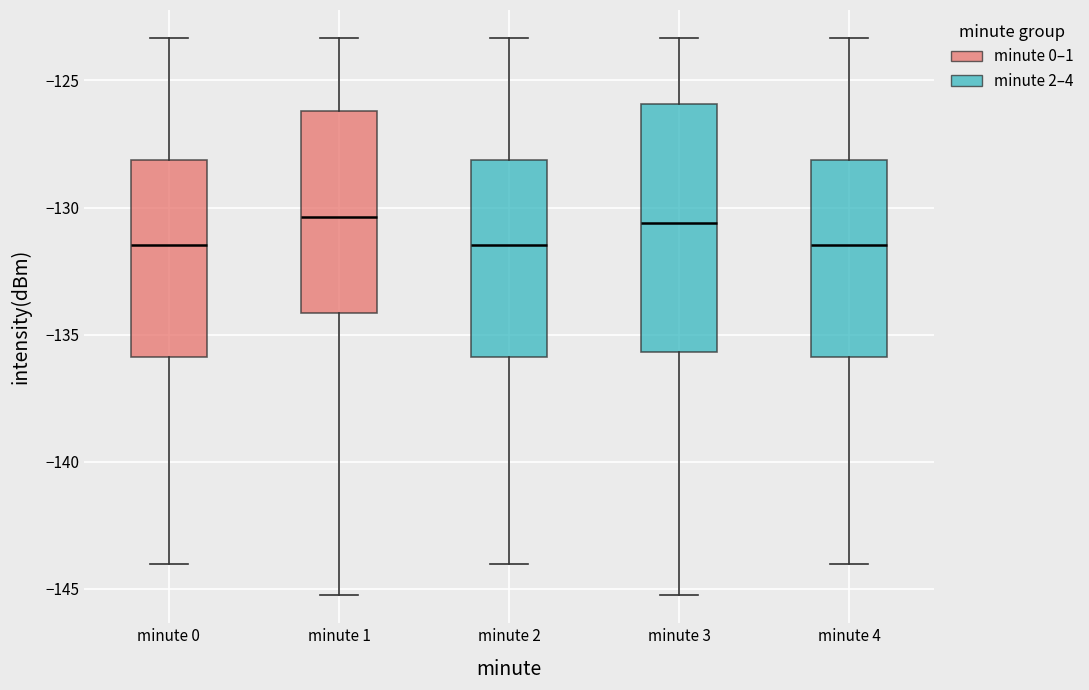

Comparing the boxes themselves (not the whiskers), which one is the tallest?

minute 3